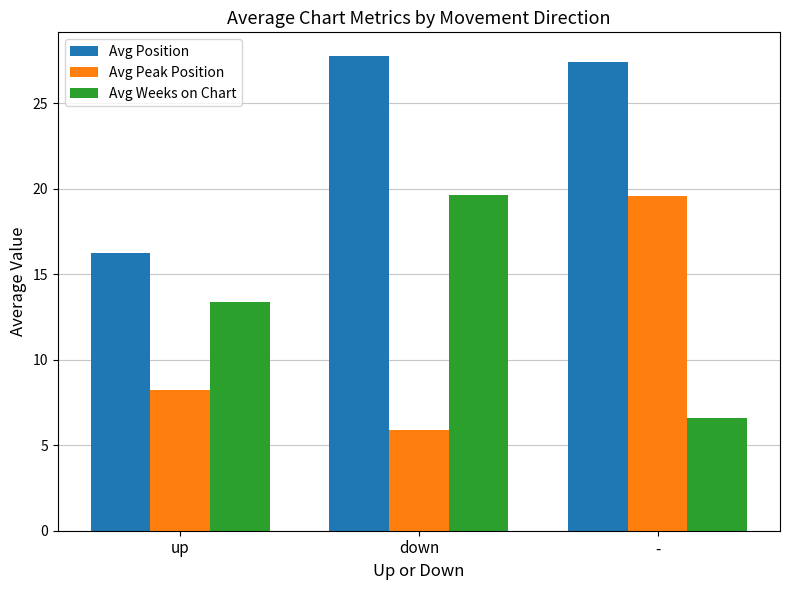

What is the total value across all series at -?

53.6